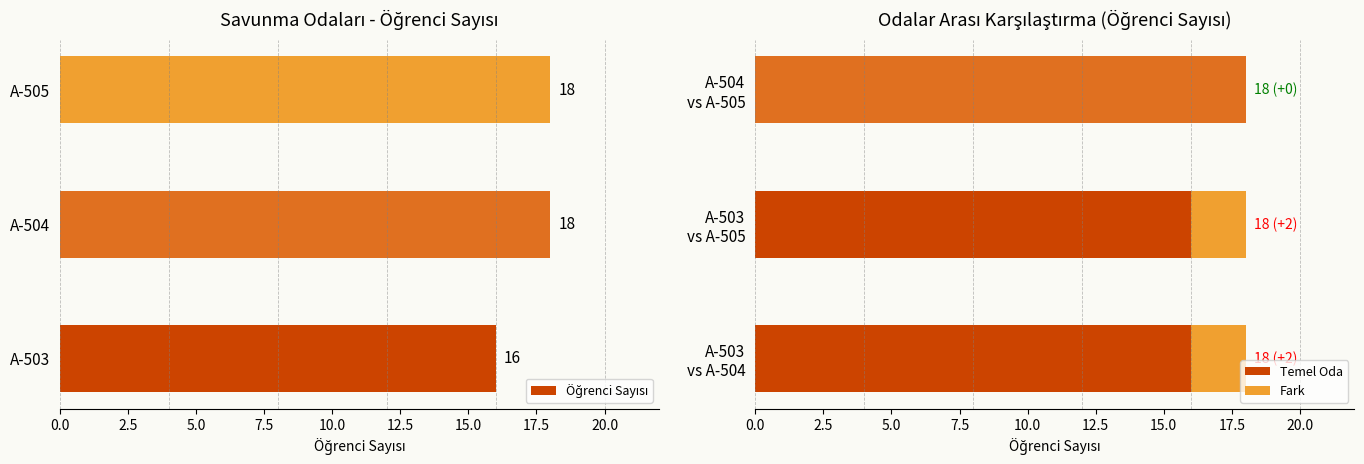

What is the sum of all Temel Oda values?

50